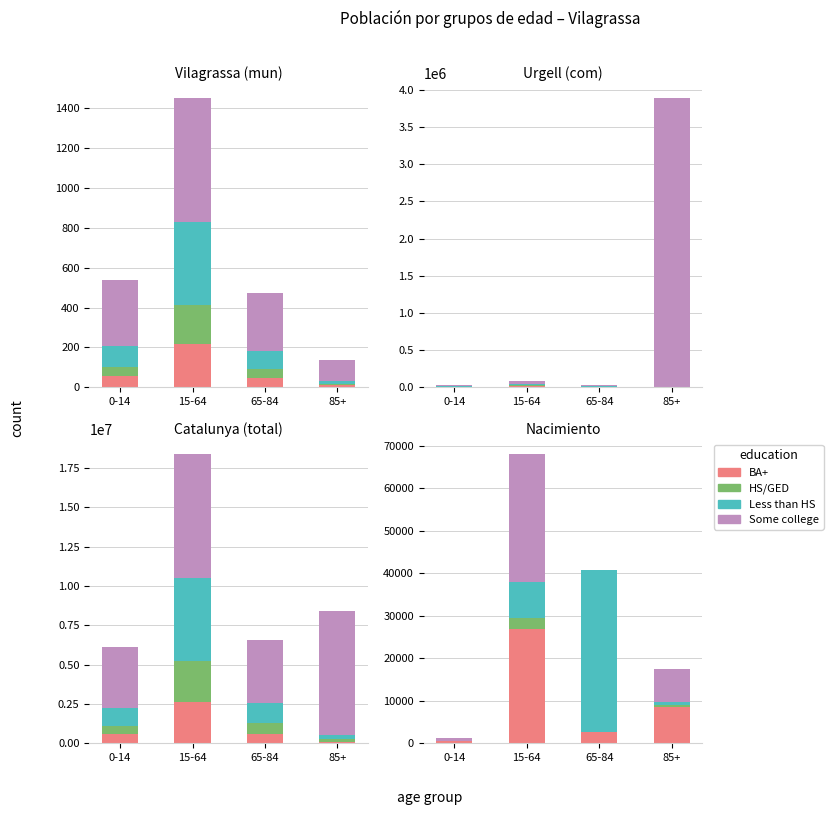

The value of Some college at 65-84 is 38. True or false?

False